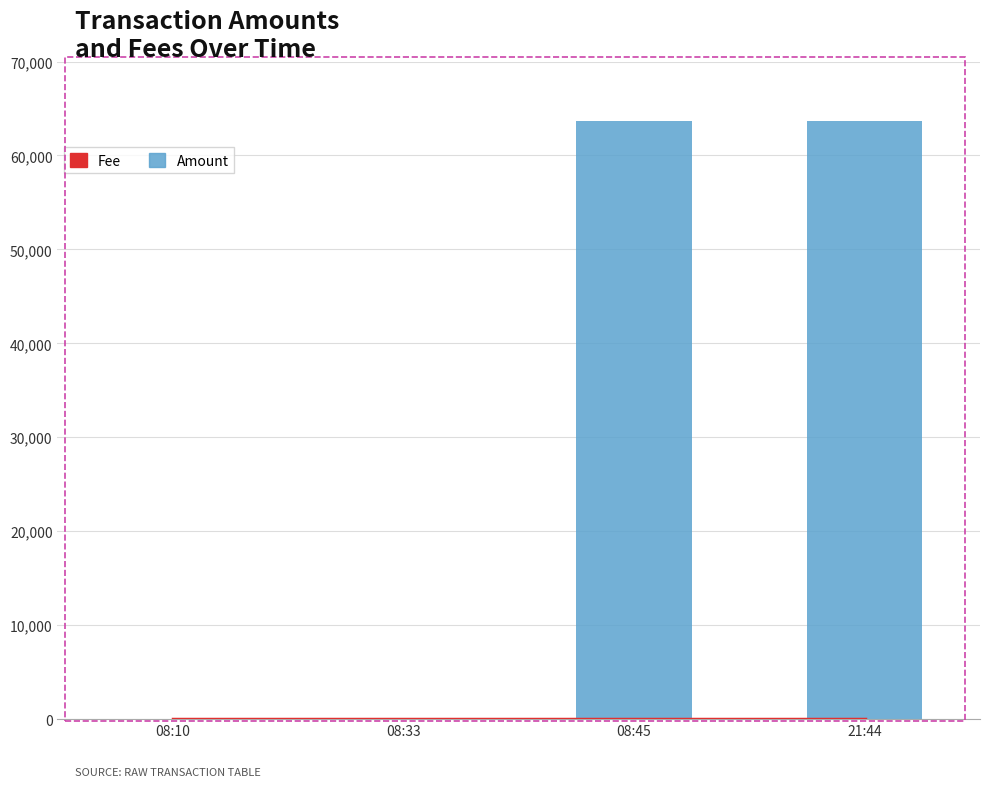

What is the approximate value of Fee at 08:10?

1.0